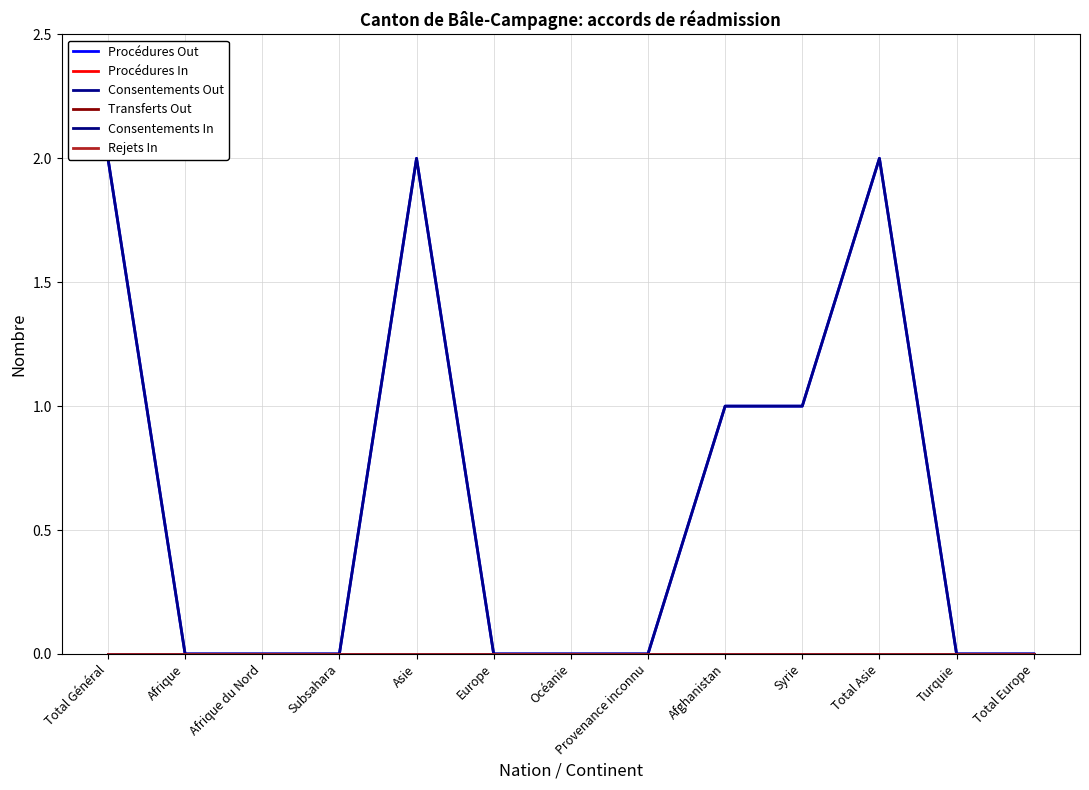

What is the label of the 6th point from the left?

Europe